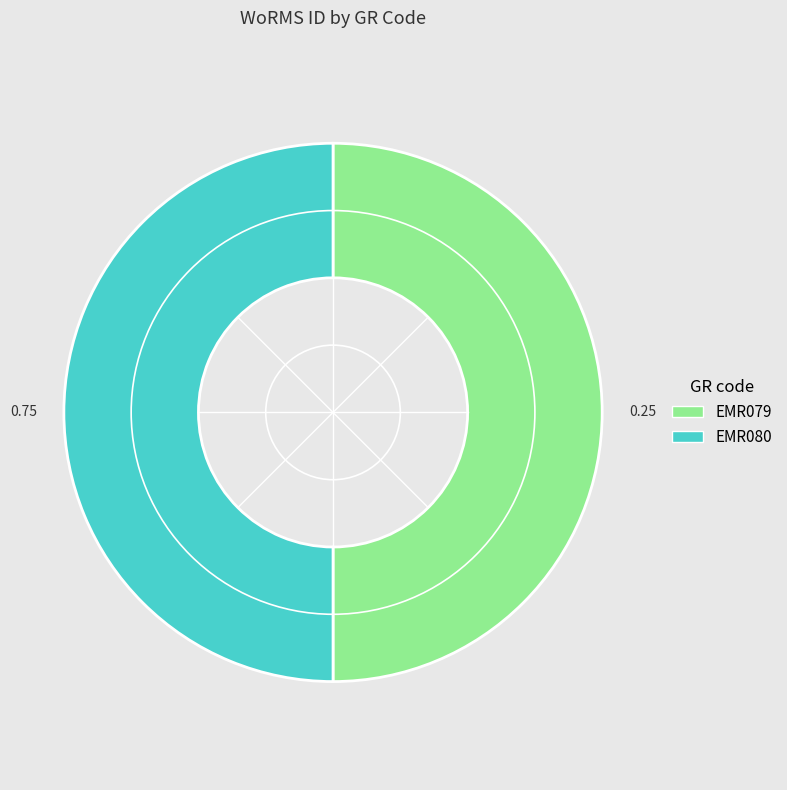

Combined, do EMR080 and EMR079 account for over 50%?

Yes